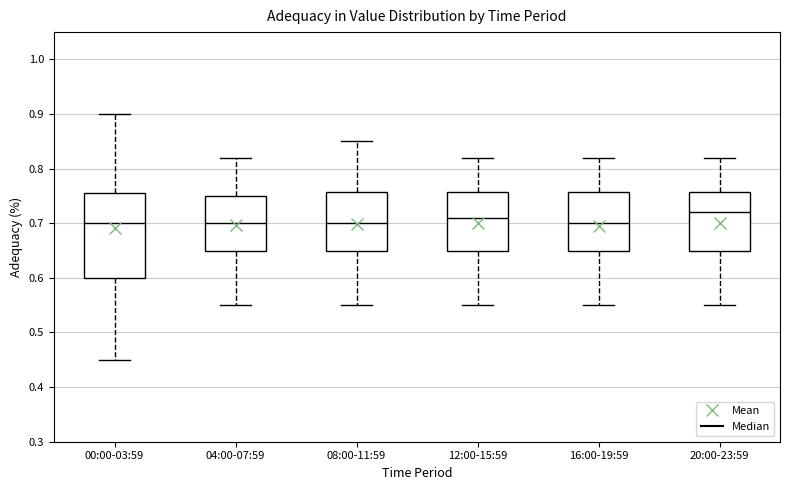

Where does the lower whisker of the box for 20:00-23:59 end on the y-axis? The values are not printed on the chart, so give them approximately, as read against the axis.

0.55